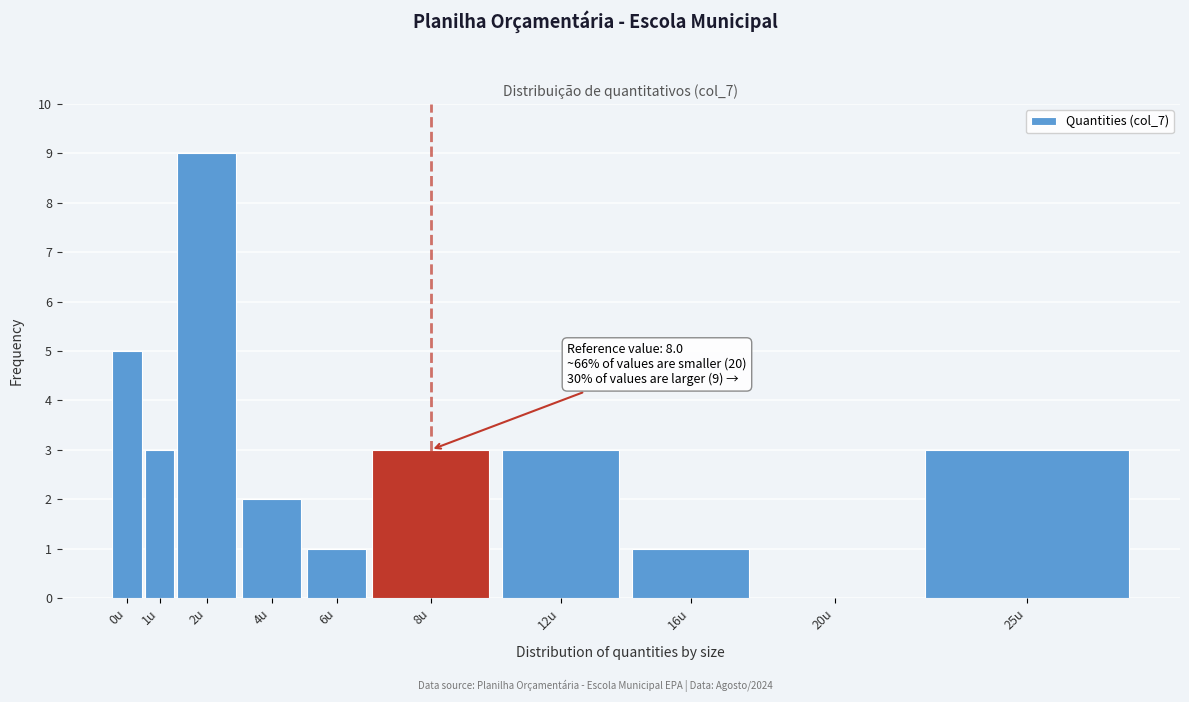

Reading left to right, transcribe all the data shown in this chart.

0u=5	1u=3	2u=9	4u=2	6u=1	8u=3	12u=3	16u=1	20u=0	25u=3